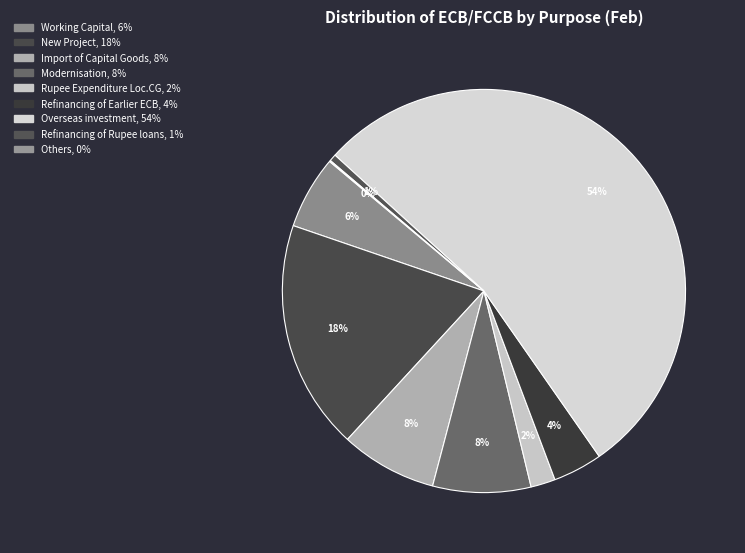

How many segments does this pie chart have?

9